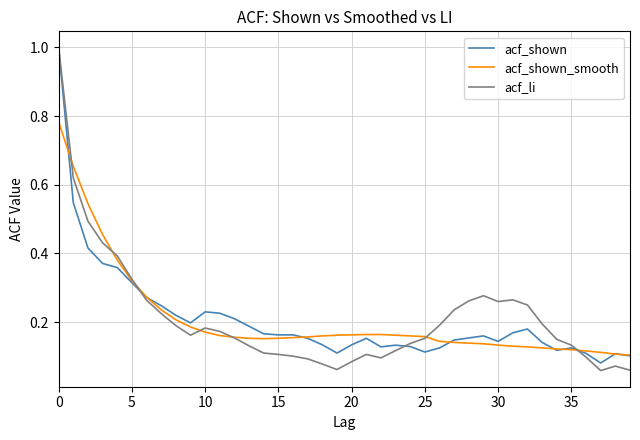

What is the greatest value displayed?

1.0